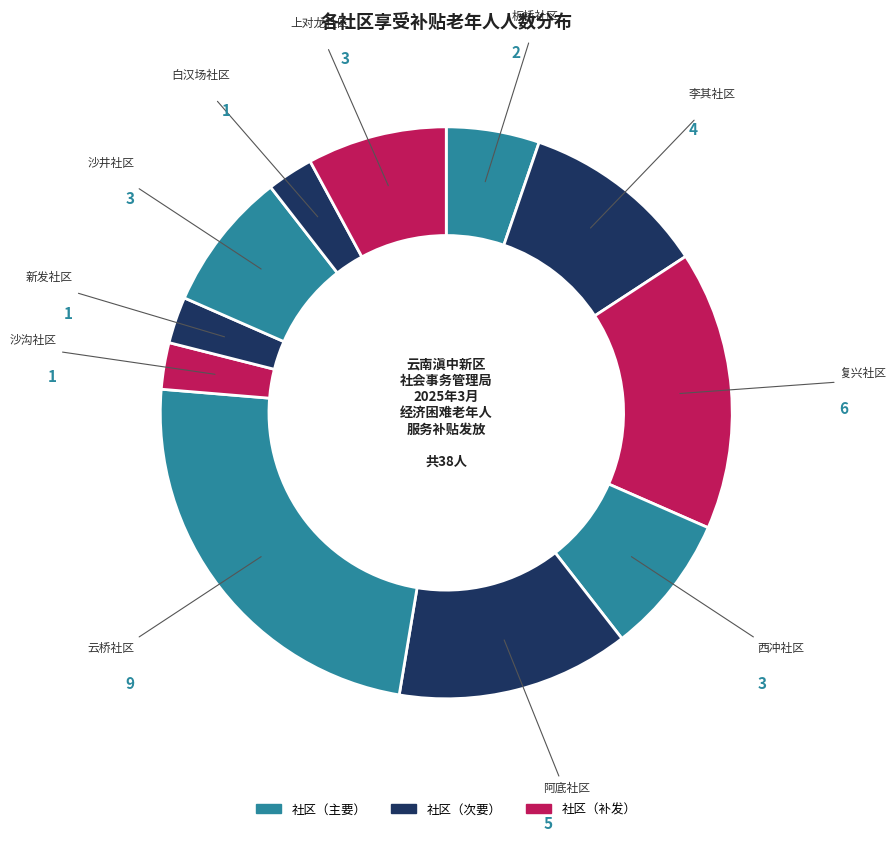

How many slices are in this pie chart?

11